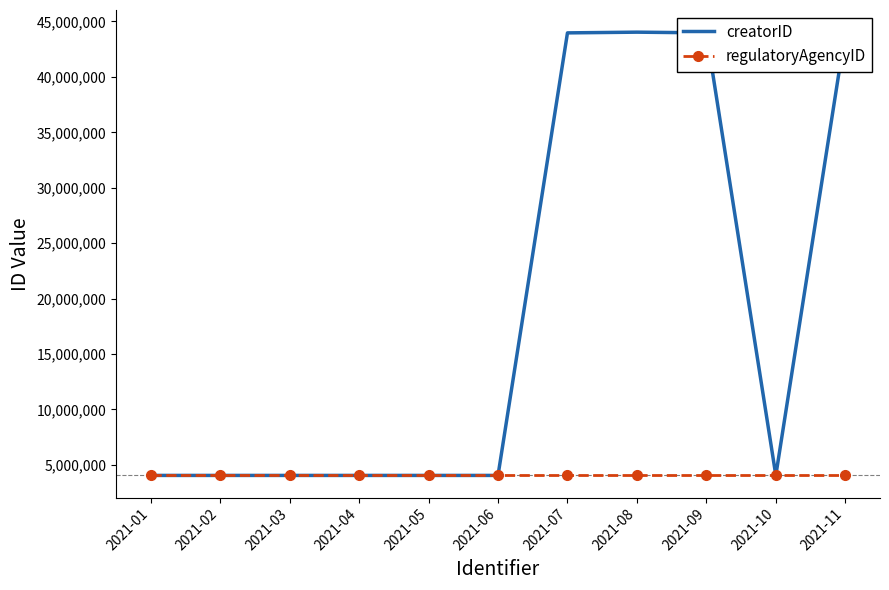

The value of creatorID at 2021-11 is 44013710. True or false?

True